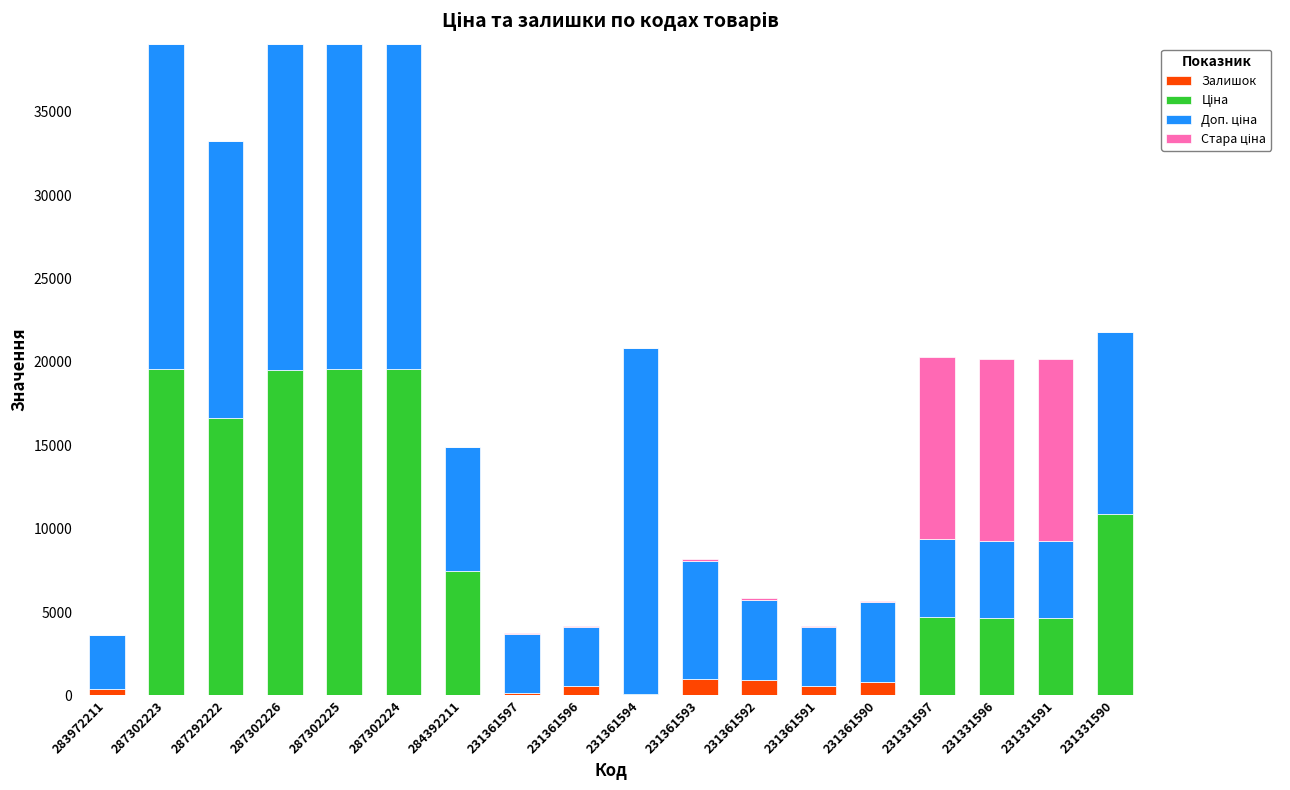

What is the sum of all Залишок values?

4341.0